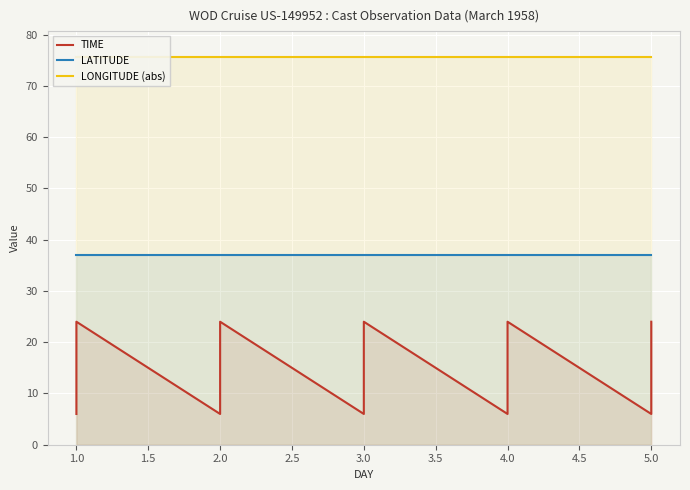

True or false: LATITUDE has a value of 50.4 at 2.0.

False